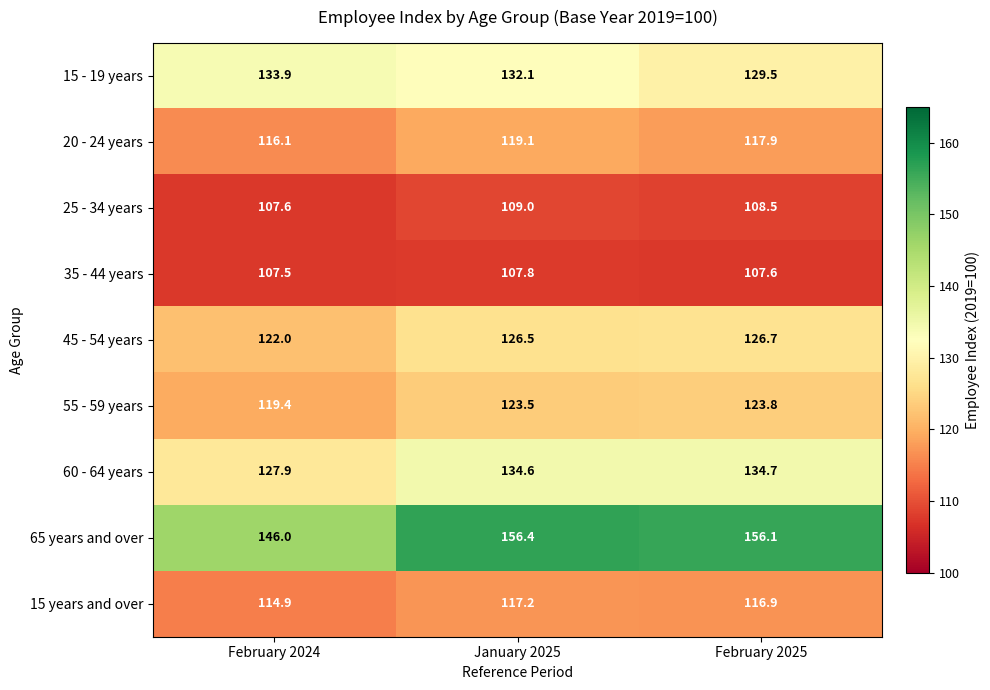

What is the difference between the 15 years and over values at January 2025 and February 2025?

0.3